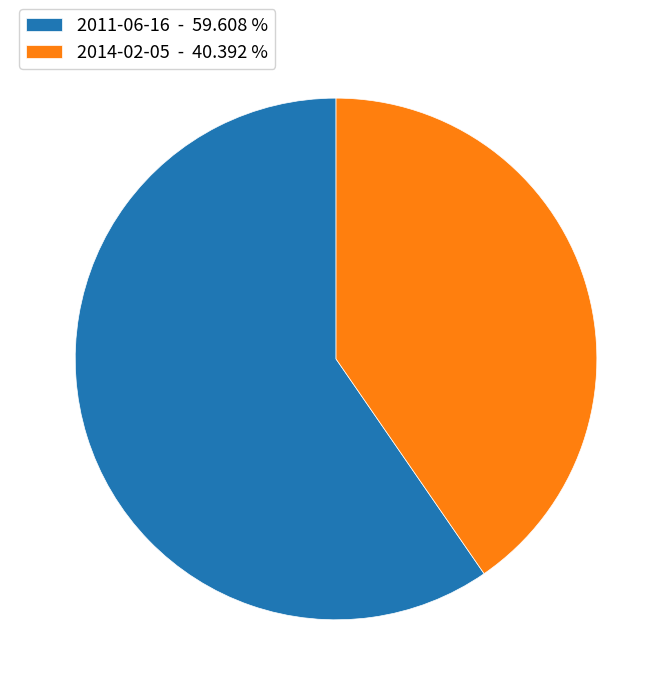

Combined, do 2014-02-05 - 40.392 % and 2011-06-16 - 59.608 % account for over 50%?

Yes